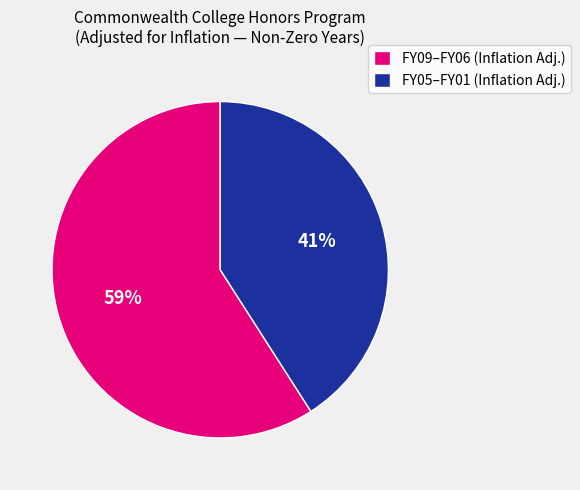

How many slices are in this pie chart?

2